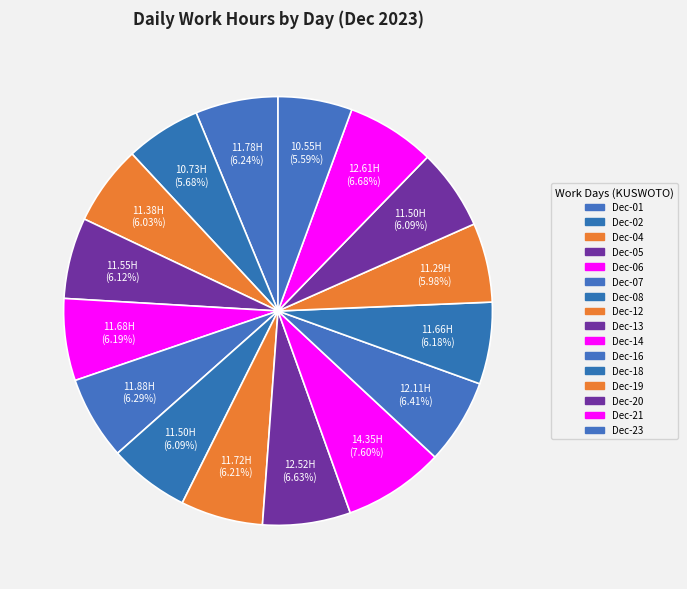

To the nearest percent, what is the combined percentage of Dec-05 and Dec-23?

12%